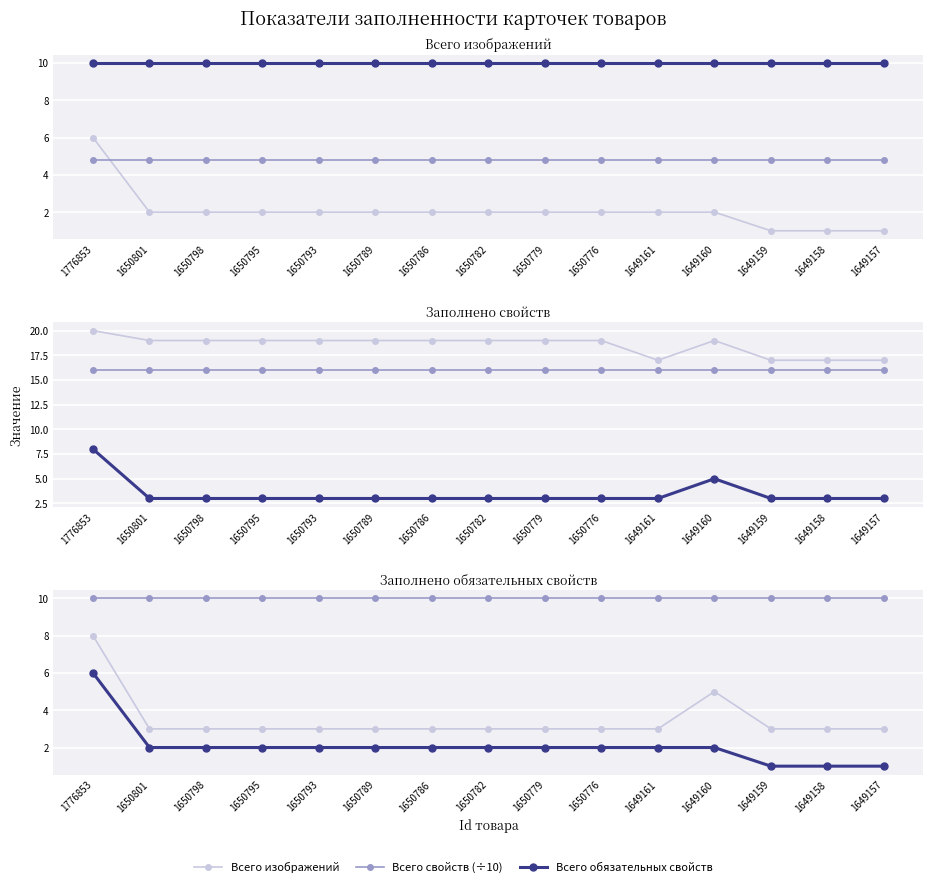

The value of Всего свойств (÷10) at 1776853 is 2.0. True or false?

False